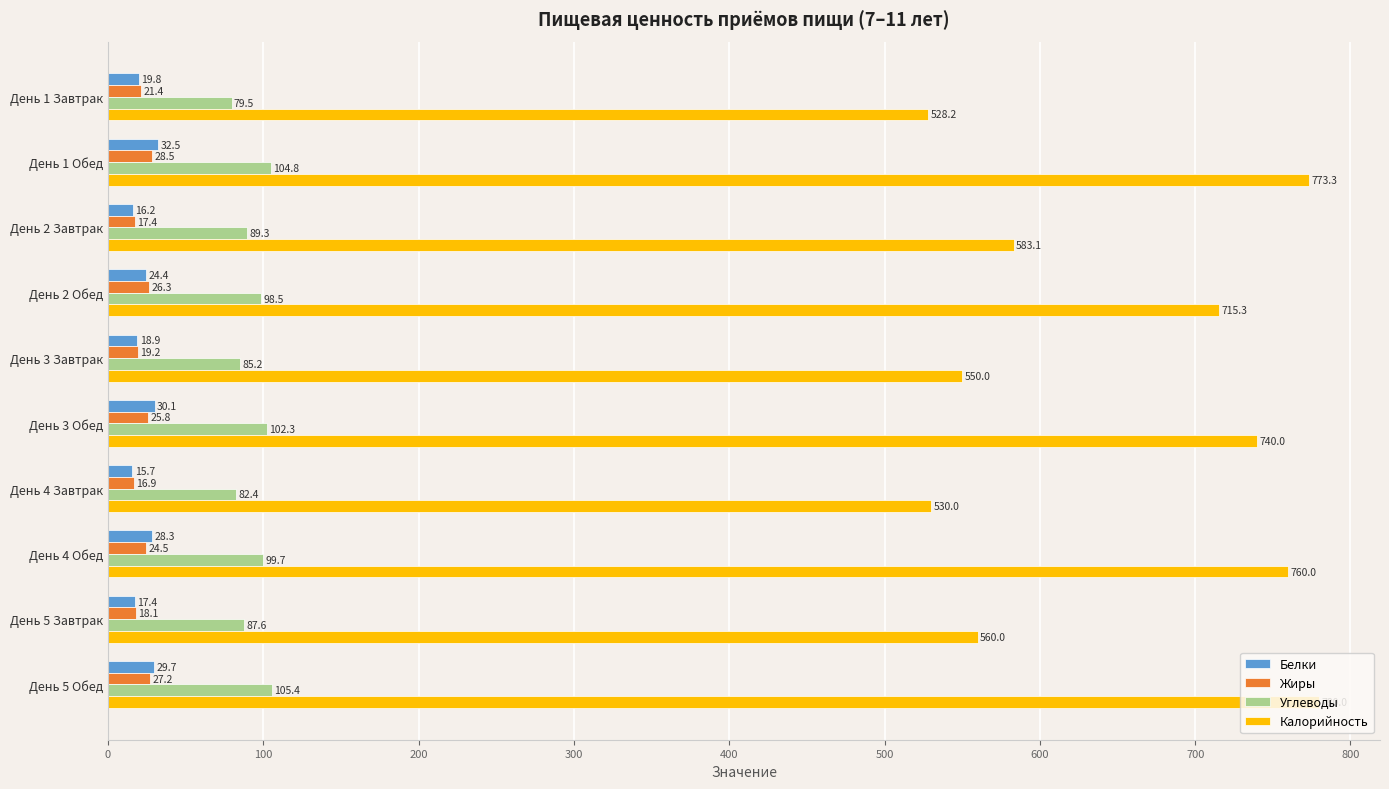

At which label is Углеводы closest to 92?

День 2 Завтрак